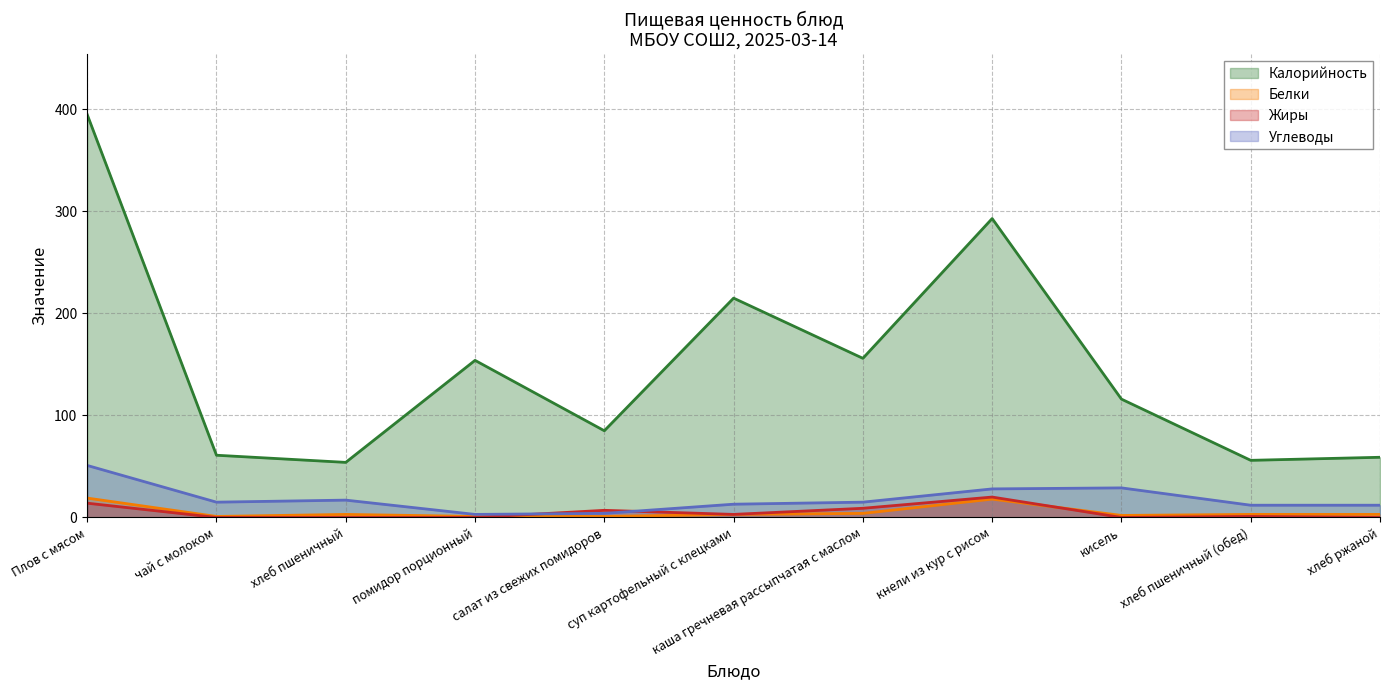

True or false: Белки and Углеводы cross at least once.

False